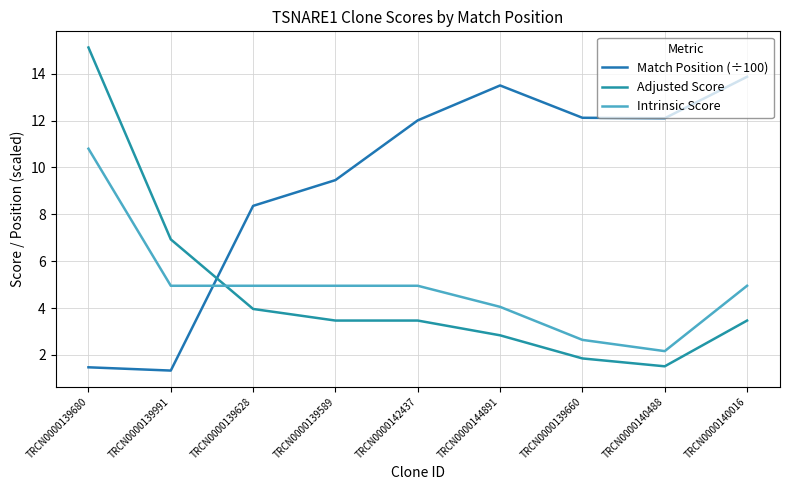

At which label does Adjusted Score reach its minimum?

TRCN0000140488